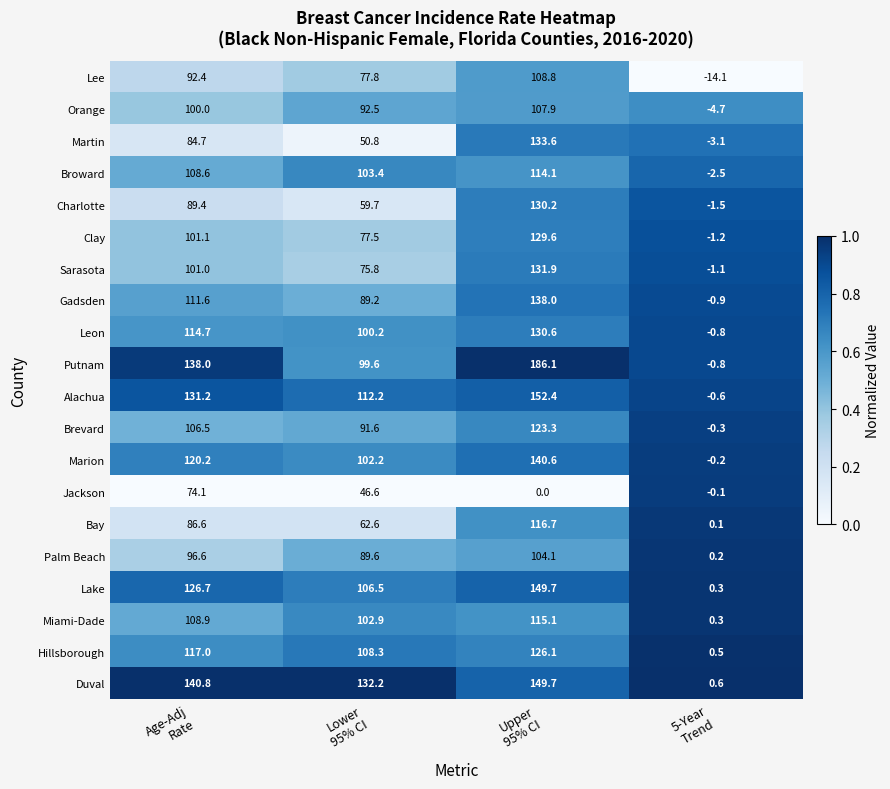

Which series has the largest total across all categories?

Duval